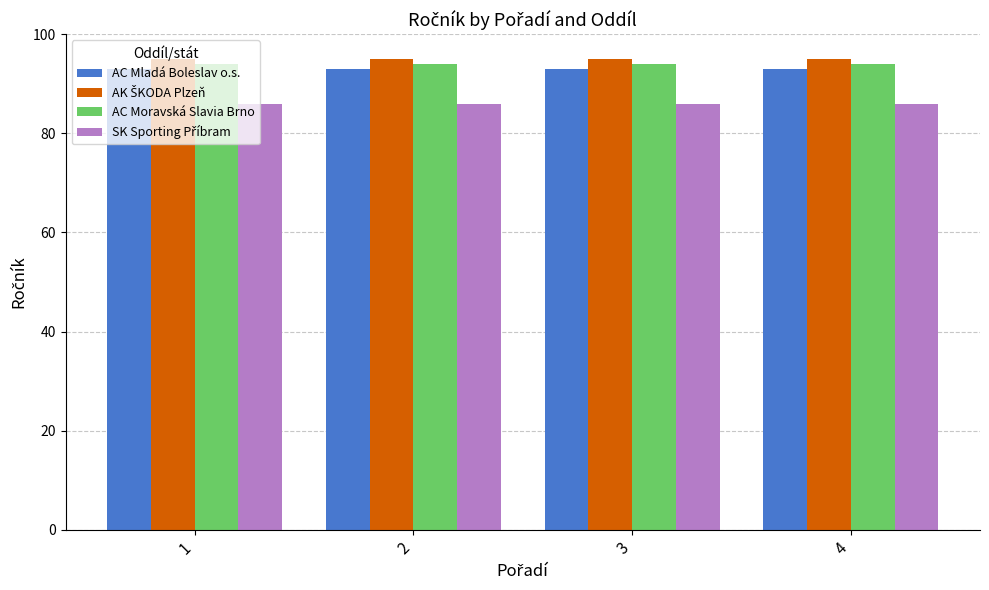

What is the spread (max minus min) of values at 1?

9